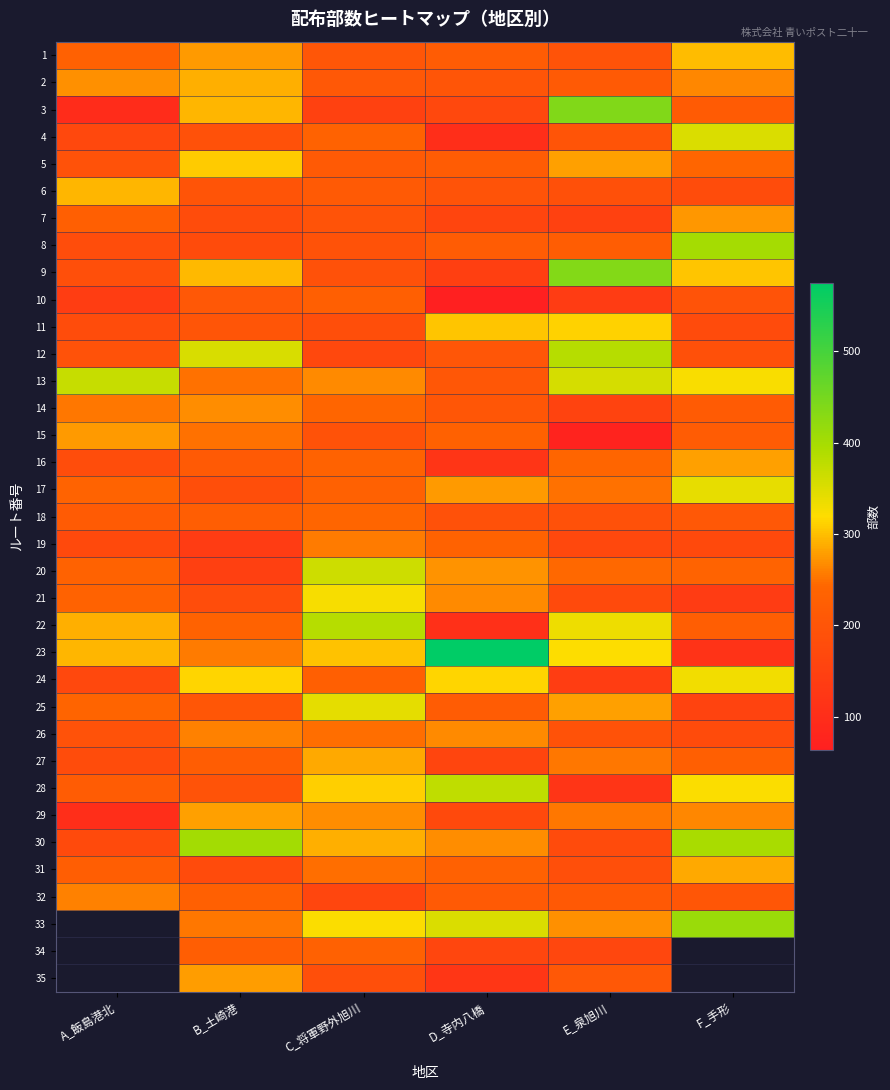

Which has a higher value, B_土崎港 or A_飯島港北?

B_土崎港